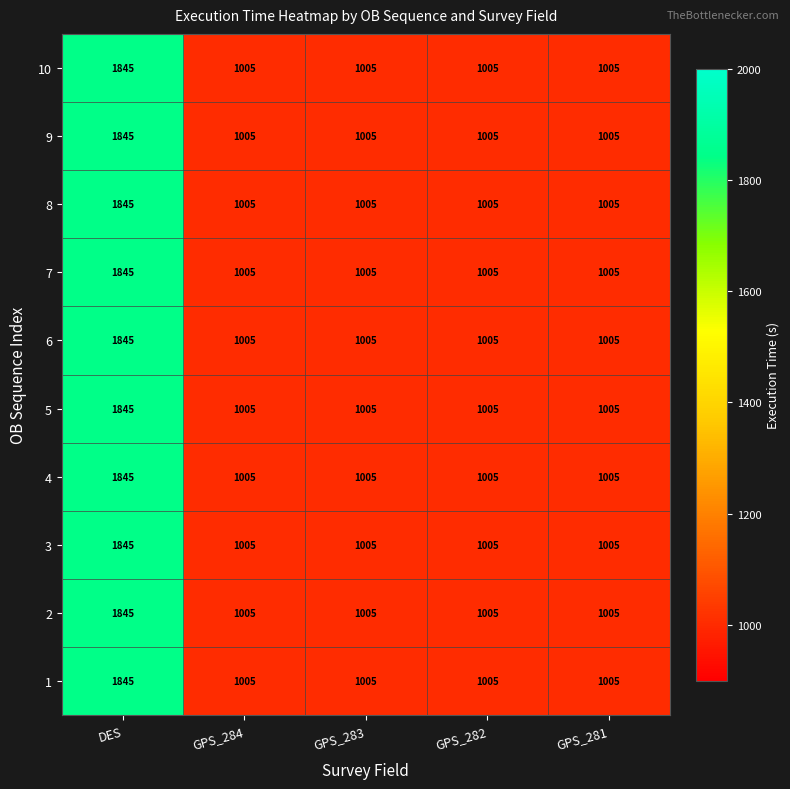

What is the greatest value displayed?

1845